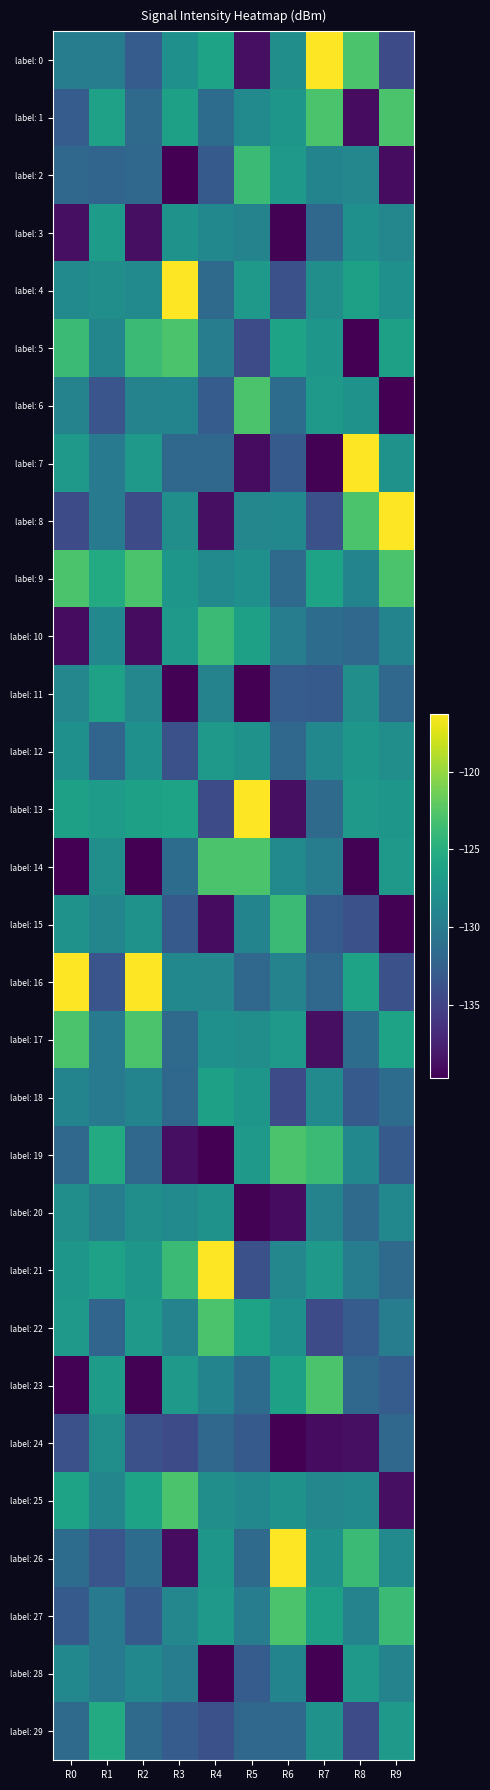

Reading left to right, list all the values displayed in this chart.

label: 0: R0=-129.8	R1=-129.8	R2=-132.8	R3=-127.9	R4=-126.1	R5=-138.7	R6=-128.1	R7=-116.3	R8=-122.9	R9=-134.3
label: 1: R0=-132.8	R1=-126.3	R2=-131.6	R3=-126.4	R4=-131.4	R5=-128.6	R6=-127.3	R7=-122.9	R8=-138.9	R9=-122.9
label: 2: R0=-131.8	R1=-132.0	R2=-131.8	R3=-139.7	R4=-133.0	R5=-123.7	R6=-127.1	R7=-129.1	R8=-128.9	R9=-138.9
label: 3: R0=-138.7	R1=-126.7	R2=-138.7	R3=-127.6	R4=-128.8	R5=-129.3	R6=-139.6	R7=-131.8	R8=-127.9	R9=-128.9
label: 4: R0=-128.6	R1=-128.1	R2=-128.6	R3=-116.3	R4=-131.6	R5=-127.1	R6=-133.9	R7=-128.1	R8=-126.4	R9=-127.9
label: 5: R0=-123.7	R1=-129.0	R2=-123.7	R3=-122.9	R4=-129.8	R5=-134.3	R6=-126.1	R7=-127.3	R8=-139.7	R9=-126.4
label: 6: R0=-129.3	R1=-133.5	R2=-129.3	R3=-129.1	R4=-132.8	R5=-122.9	R6=-131.4	R7=-127.1	R8=-127.6	R9=-139.7
label: 7: R0=-127.1	R1=-130.1	R2=-127.1	R3=-131.8	R4=-131.8	R5=-138.9	R6=-133.0	R7=-139.6	R8=-116.3	R9=-127.6
label: 8: R0=-134.3	R1=-130.0	R2=-134.3	R3=-128.1	R4=-138.7	R5=-128.9	R6=-128.8	R7=-133.9	R8=-122.9	R9=-116.3
label: 9: R0=-122.9	R1=-125.4	R2=-122.9	R3=-127.3	R4=-128.6	R5=-127.9	R6=-131.6	R7=-126.1	R8=-129.1	R9=-122.9
label: 10: R0=-138.9	R1=-128.8	R2=-138.9	R3=-127.1	R4=-123.7	R5=-126.4	R6=-129.8	R7=-131.4	R8=-131.8	R9=-129.1
label: 11: R0=-128.9	R1=-126.3	R2=-128.9	R3=-139.6	R4=-129.3	R5=-139.7	R6=-132.8	R7=-133.0	R8=-128.1	R9=-131.8
label: 12: R0=-127.9	R1=-132.0	R2=-127.9	R3=-133.9	R4=-127.1	R5=-127.6	R6=-131.8	R7=-128.8	R8=-127.3	R9=-128.1
label: 13: R0=-126.4	R1=-126.7	R2=-126.4	R3=-126.1	R4=-134.3	R5=-116.3	R6=-138.7	R7=-131.6	R8=-127.1	R9=-127.3
label: 14: R0=-139.7	R1=-128.1	R2=-139.7	R3=-131.4	R4=-122.9	R5=-122.9	R6=-128.6	R7=-129.8	R8=-139.6	R9=-127.1
label: 15: R0=-127.6	R1=-129.0	R2=-127.6	R3=-133.0	R4=-138.9	R5=-129.1	R6=-123.7	R7=-132.8	R8=-133.9	R9=-139.6
label: 16: R0=-116.3	R1=-133.5	R2=-116.3	R3=-128.8	R4=-128.9	R5=-131.8	R6=-129.3	R7=-131.8	R8=-126.1	R9=-133.9
label: 17: R0=-122.9	R1=-130.1	R2=-122.9	R3=-131.6	R4=-127.9	R5=-128.1	R6=-127.1	R7=-138.7	R8=-131.4	R9=-126.1
label: 18: R0=-129.1	R1=-130.0	R2=-129.1	R3=-131.8	R4=-126.4	R5=-127.3	R6=-134.3	R7=-128.6	R8=-133.0	R9=-131.4
label: 19: R0=-131.8	R1=-125.4	R2=-131.8	R3=-138.7	R4=-139.7	R5=-127.1	R6=-122.9	R7=-123.7	R8=-128.8	R9=-133.0
label: 20: R0=-128.1	R1=-129.8	R2=-128.1	R3=-128.6	R4=-127.6	R5=-139.6	R6=-138.9	R7=-129.3	R8=-131.6	R9=-128.8
label: 21: R0=-127.3	R1=-126.3	R2=-127.3	R3=-123.7	R4=-116.3	R5=-133.9	R6=-128.9	R7=-127.1	R8=-129.8	R9=-131.6
label: 22: R0=-127.1	R1=-132.0	R2=-127.1	R3=-129.3	R4=-122.9	R5=-126.1	R6=-127.9	R7=-134.3	R8=-132.8	R9=-129.8
label: 23: R0=-139.6	R1=-126.7	R2=-139.6	R3=-127.1	R4=-129.1	R5=-131.4	R6=-126.4	R7=-122.9	R8=-131.8	R9=-132.8
label: 24: R0=-133.9	R1=-128.1	R2=-133.9	R3=-134.3	R4=-131.8	R5=-133.0	R6=-139.7	R7=-138.9	R8=-138.7	R9=-131.8
label: 25: R0=-126.1	R1=-129.0	R2=-126.1	R3=-122.9	R4=-128.1	R5=-128.8	R6=-127.6	R7=-128.9	R8=-128.6	R9=-138.7
label: 26: R0=-131.4	R1=-133.5	R2=-131.4	R3=-138.9	R4=-127.3	R5=-131.6	R6=-116.3	R7=-127.9	R8=-123.7	R9=-128.6
label: 27: R0=-133.0	R1=-130.1	R2=-133.0	R3=-128.9	R4=-127.1	R5=-129.8	R6=-122.9	R7=-126.4	R8=-129.3	R9=-123.7
label: 28: R0=-128.8	R1=-130.0	R2=-128.8	R3=-129.8	R4=-139.6	R5=-132.8	R6=-129.1	R7=-139.7	R8=-127.1	R9=-129.3
label: 29: R0=-131.6	R1=-125.4	R2=-131.6	R3=-132.8	R4=-133.9	R5=-131.8	R6=-131.8	R7=-127.6	R8=-134.3	R9=-127.1